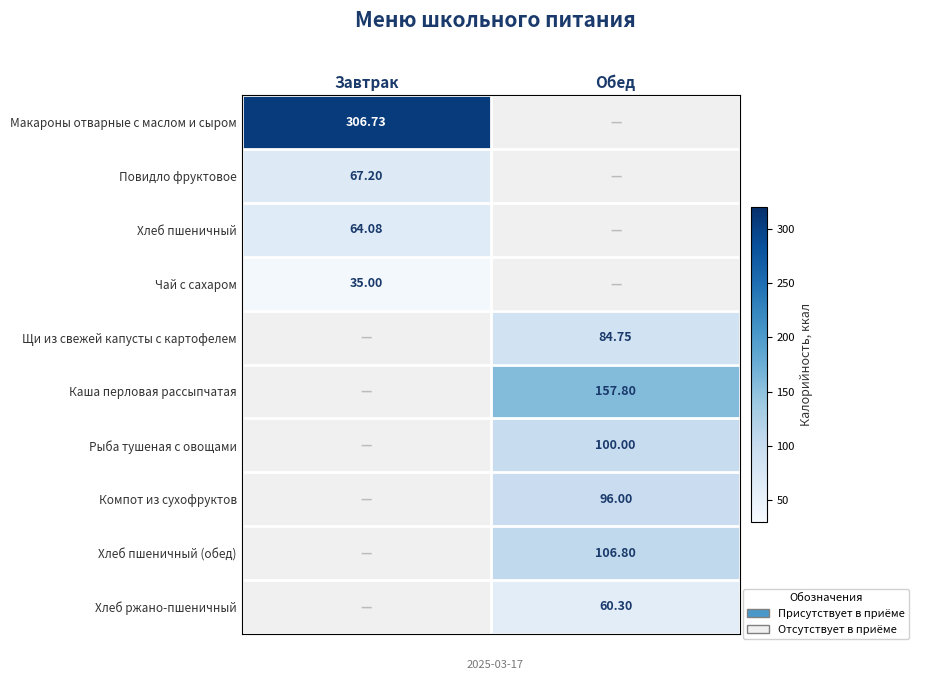

Is the value of Повидло фруктовое at Завтрак greater than the value of Макароны отварные с маслом и сыром at Завтрак?

No